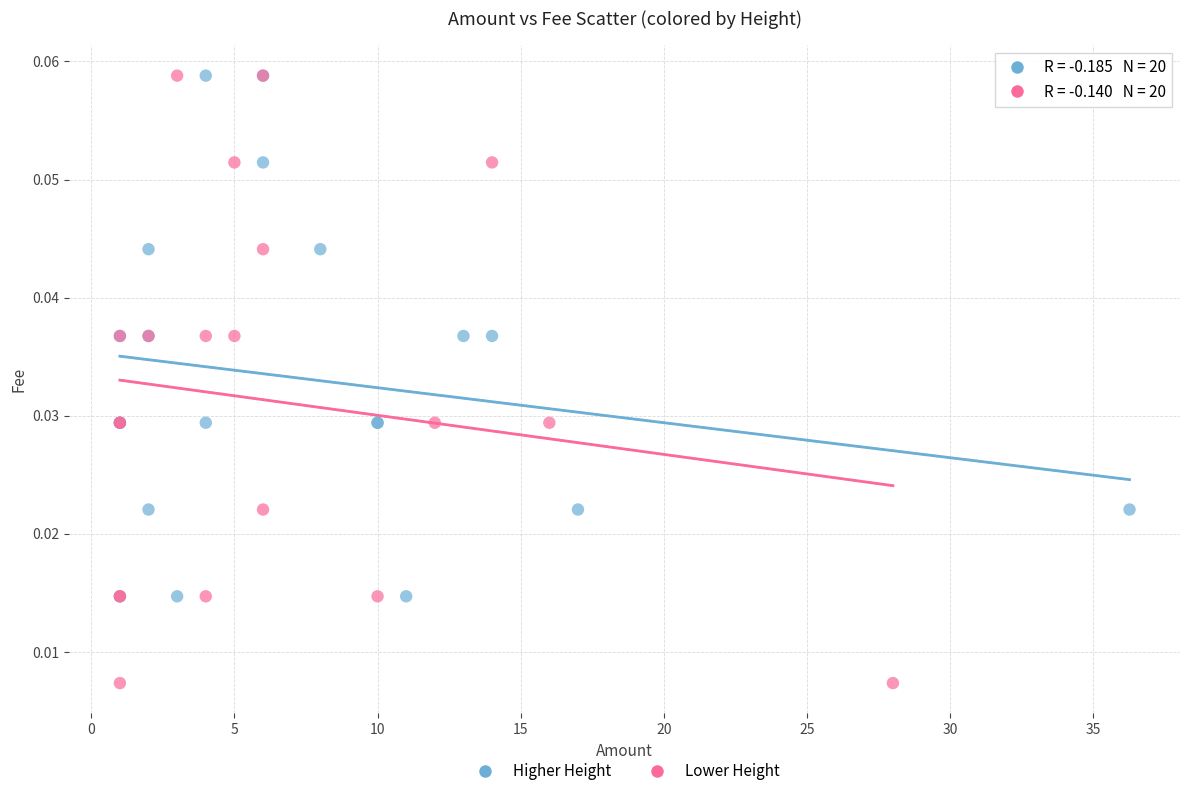

Which series contains the lowest Y value?

Lower Height